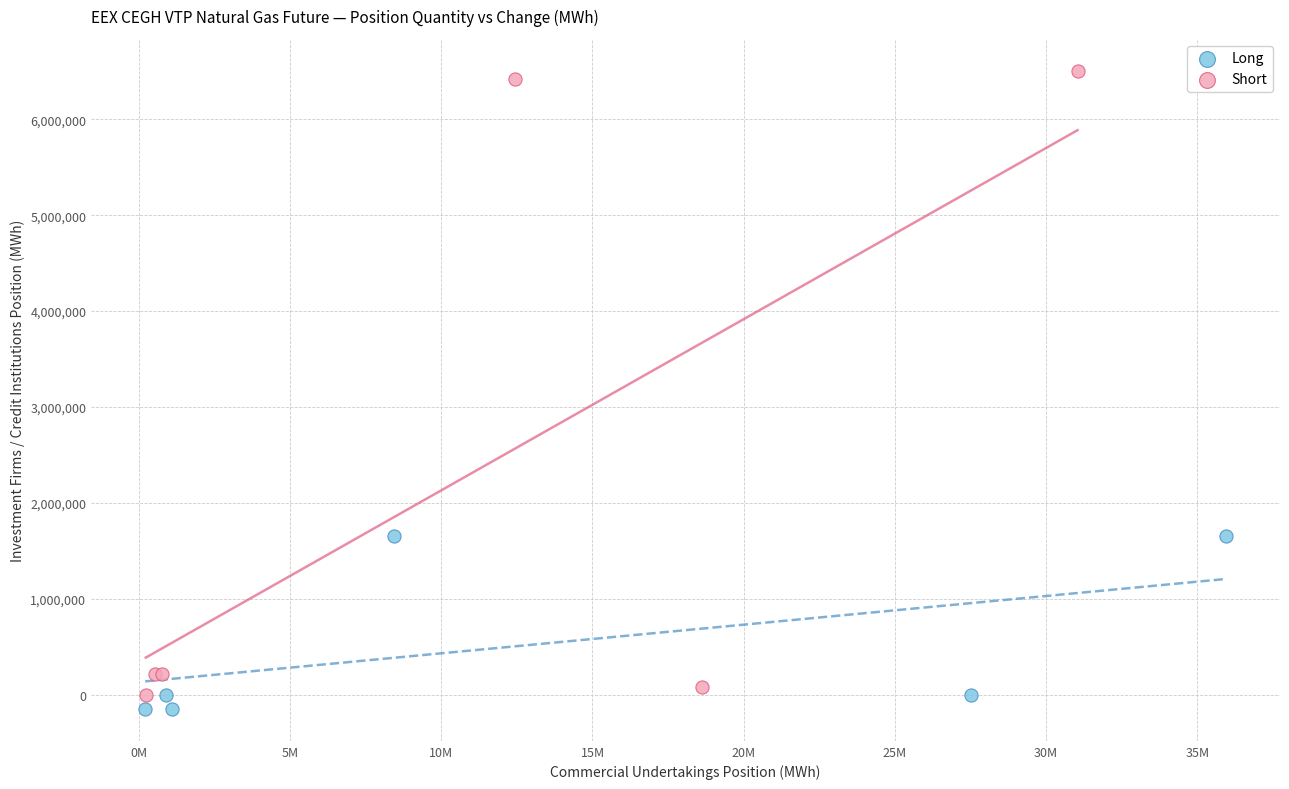

Which series reaches the maximum Y coordinate?

Short